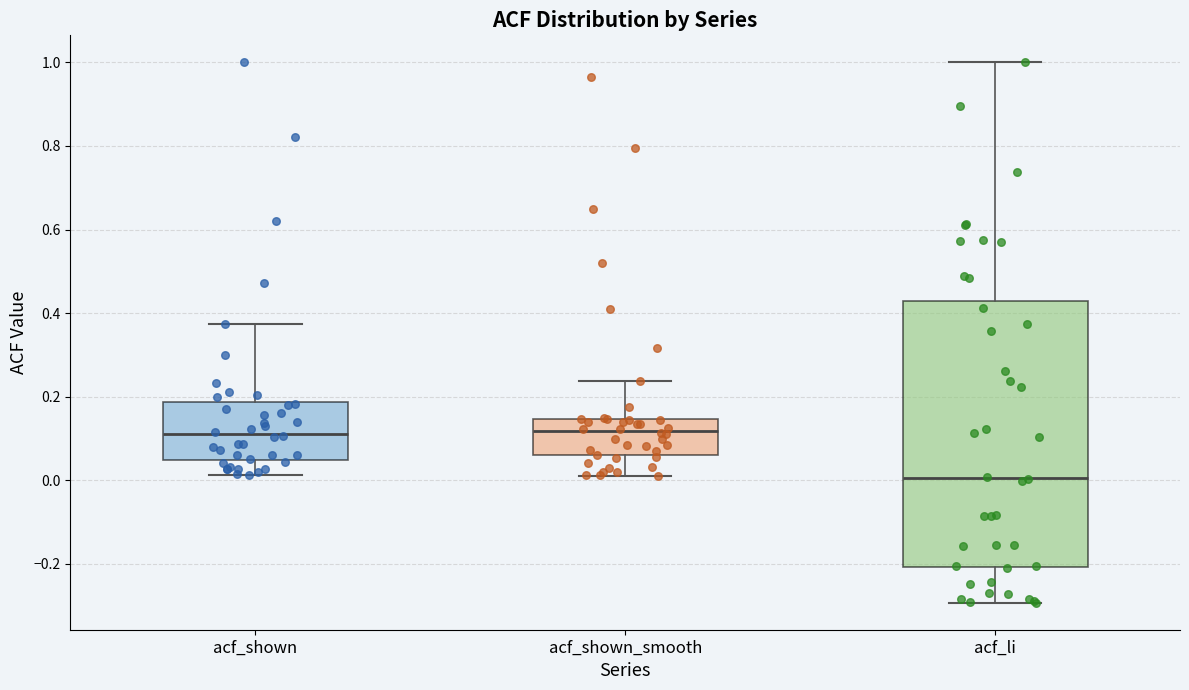

Comparing the boxes themselves (not the whiskers), which one is the tallest?

acf_li